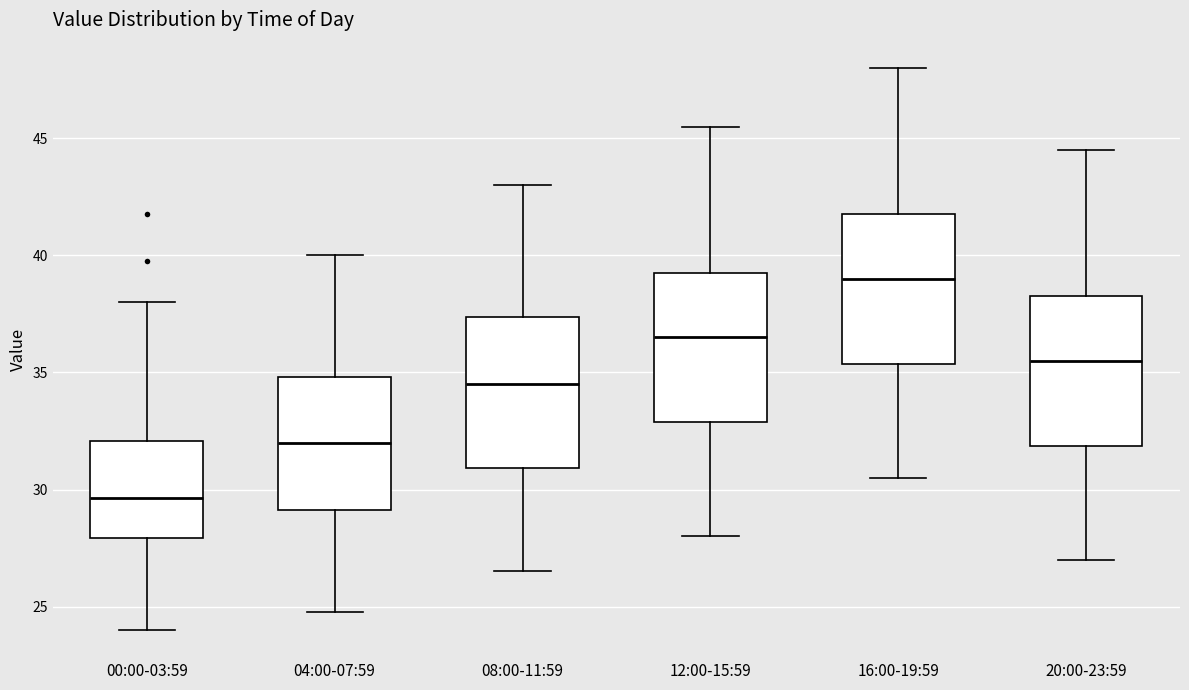

Which box has the lowest median line?

00:00-03:59